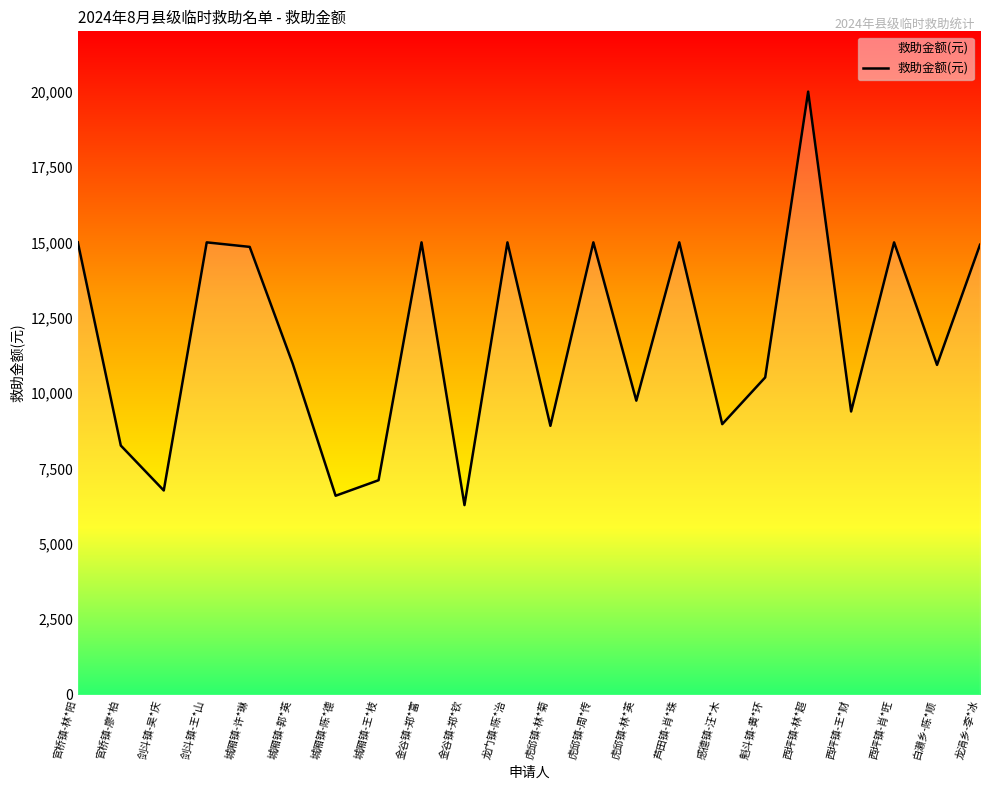

True or false: there are more than 2 points higher than both neighbors.

True